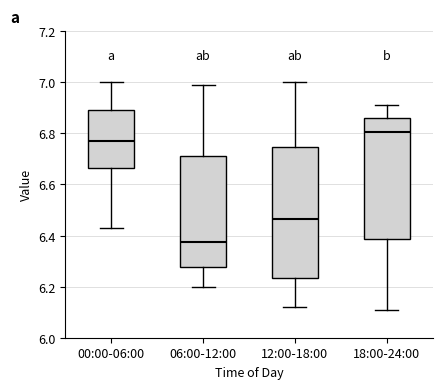

Reading left to right, transcribe this box plot: for each box, give where its median line is, the range the box spans, and where its two whiskers end, as read against the y-axis. The values are not printed on the chart, so give them approximately, as read against the axis.

00:00-06:00: median 6.78, box 6.66 to 6.90, whiskers 6.44 to 7.00
06:00-12:00: median 6.38, box 6.28 to 6.72, whiskers 6.20 to 7.00
12:00-18:00: median 6.46, box 6.24 to 6.74, whiskers 6.12 to 7.00
18:00-24:00: median 6.80, box 6.38 to 6.86, whiskers 6.12 to 6.92